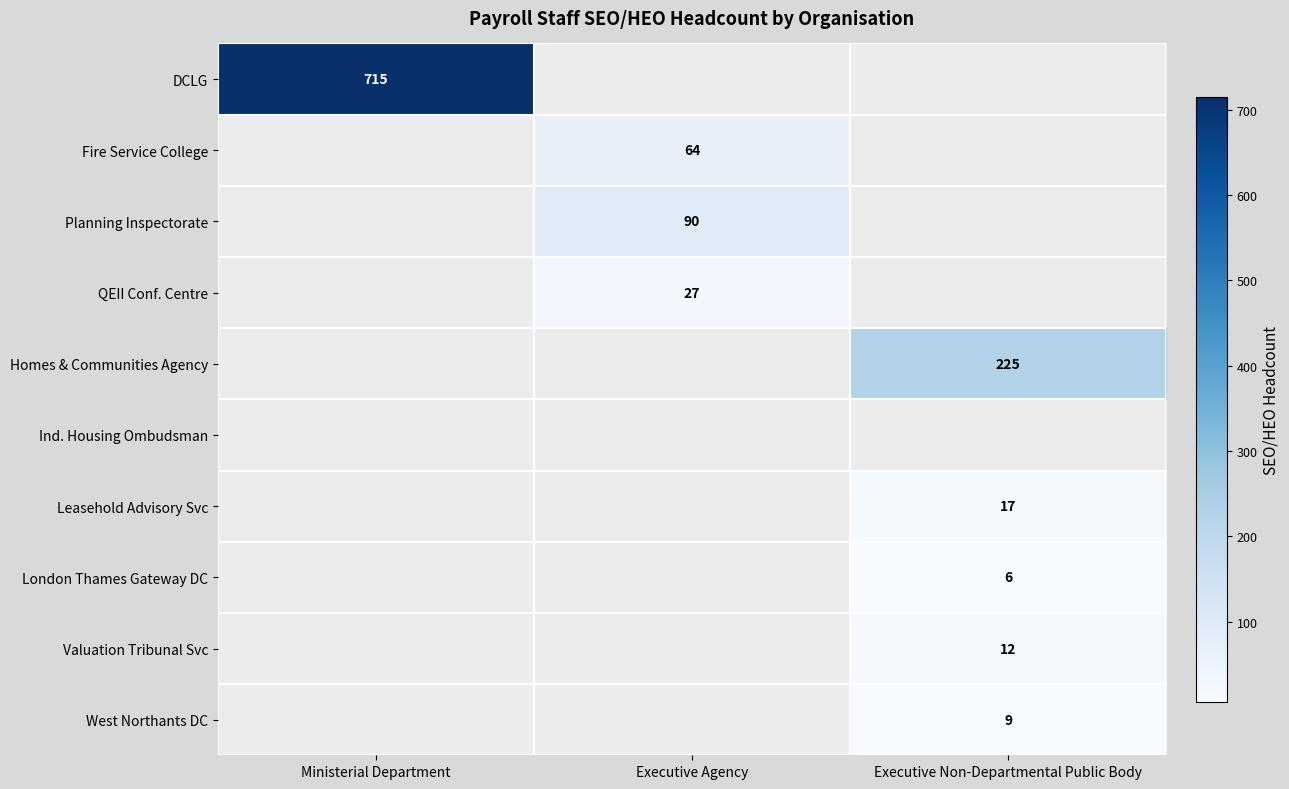

At Executive Non-Departmental Public Body, list the series in order from largest to smallest.

DCLG, Fire Service College, Planning Inspectorate, QEII Conf. Centre, Homes & Communities Agency, Ind. Housing Ombudsman, Leasehold Advisory Svc, Valuation Tribunal Svc, West Northants DC, London Thames Gateway DC